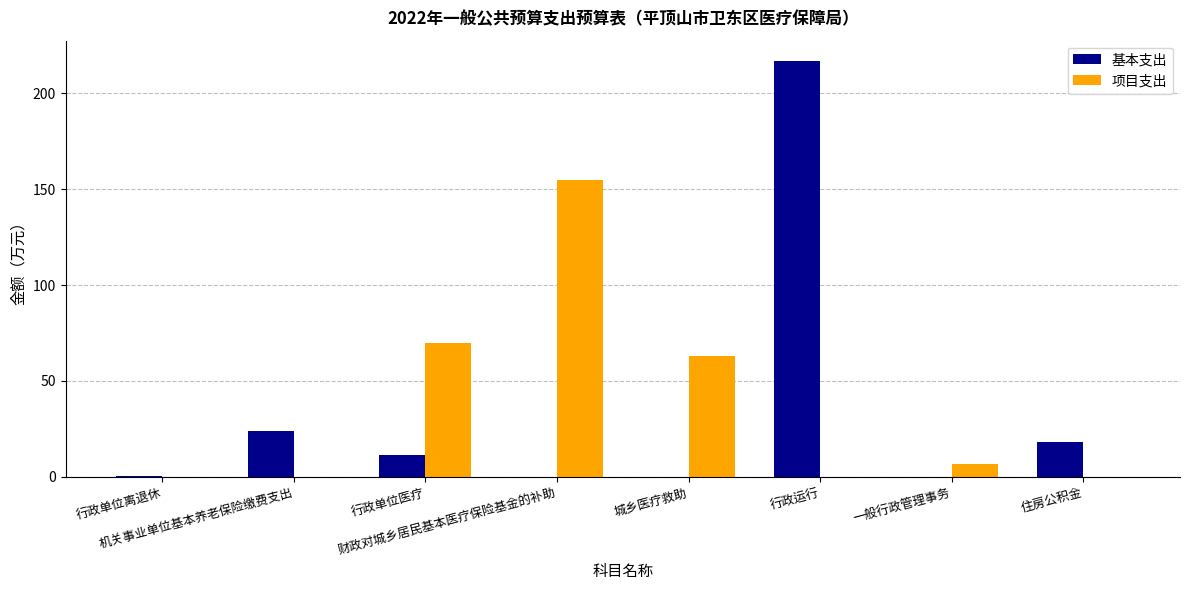

The value of 项目支出 at 机关事业单位基本养老保险缴费支出 is 101.8. True or false?

False